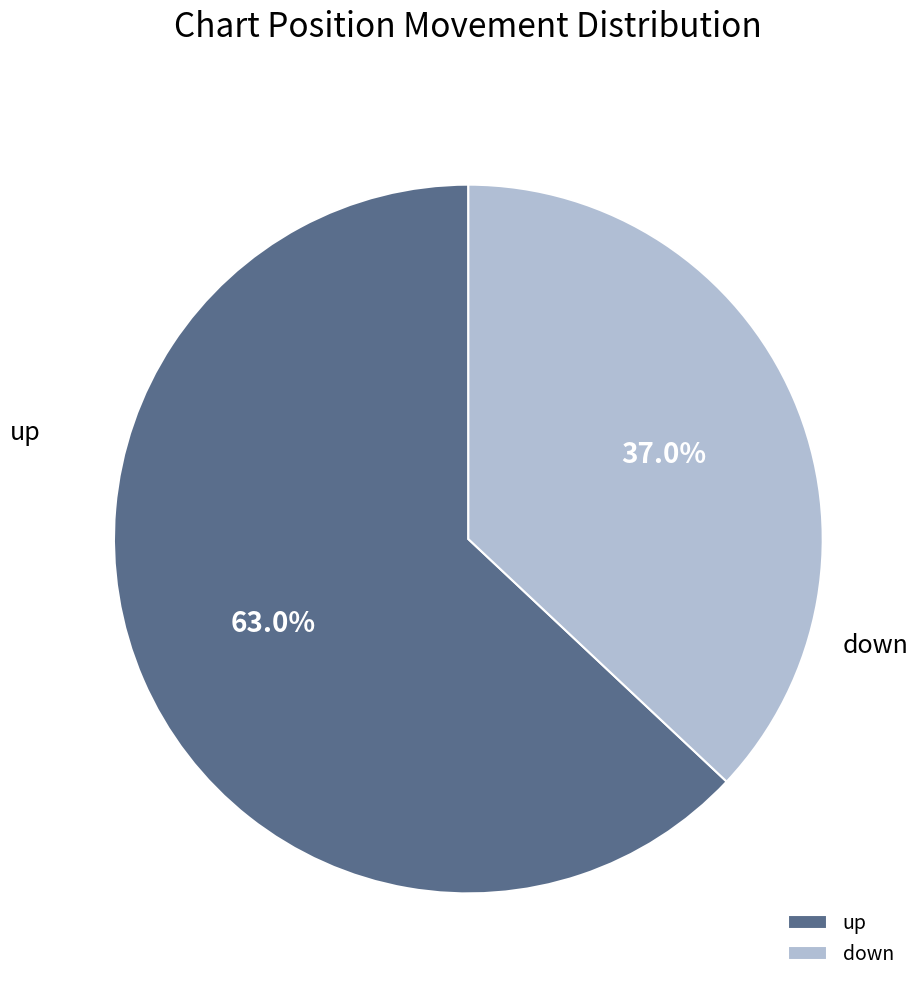

Which category has the biggest portion of the pie?

up